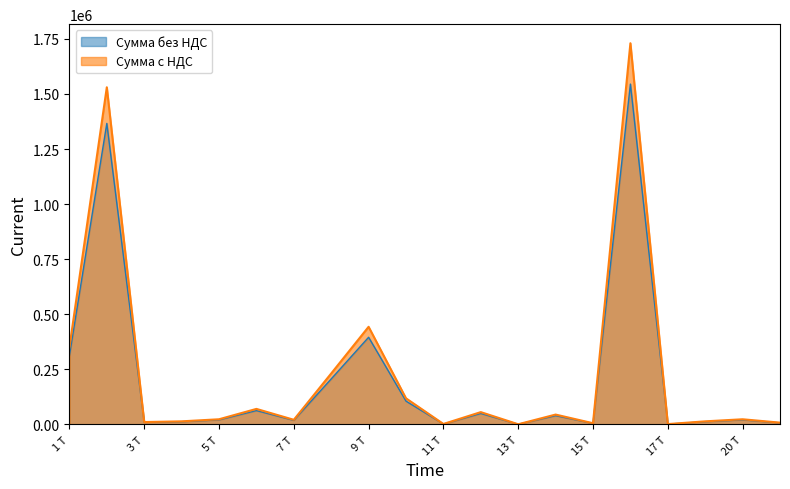

In Сумма без НДС, how many points are lower than both neighbors (excluding endpoints)?

6